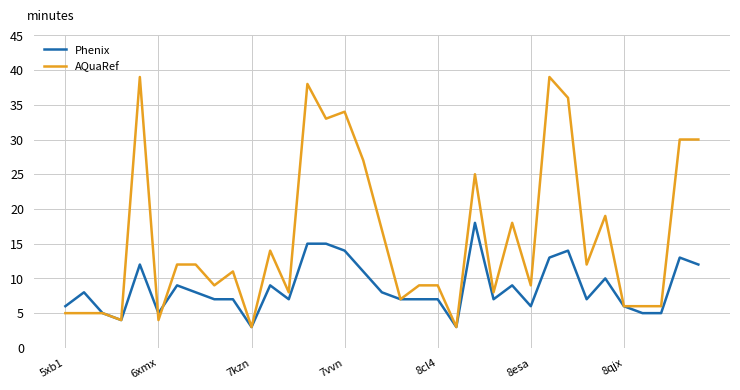

Reading left to right, what are all the values shown in this chart?

Phenix: 6	8	5	4	12	5	9	8	7	7	3	9	7	15	15	14	11	8	7	7	7	3	18	7	9	6	13	14	7	10	6	5	5	13	12
AQuaRef: 5	5	5	4	39	4	12	12	9	11	3	14	8	38	33	34	27	17	7	9	9	3	25	8	18	9	39	36	12	19	6	6	6	30	30